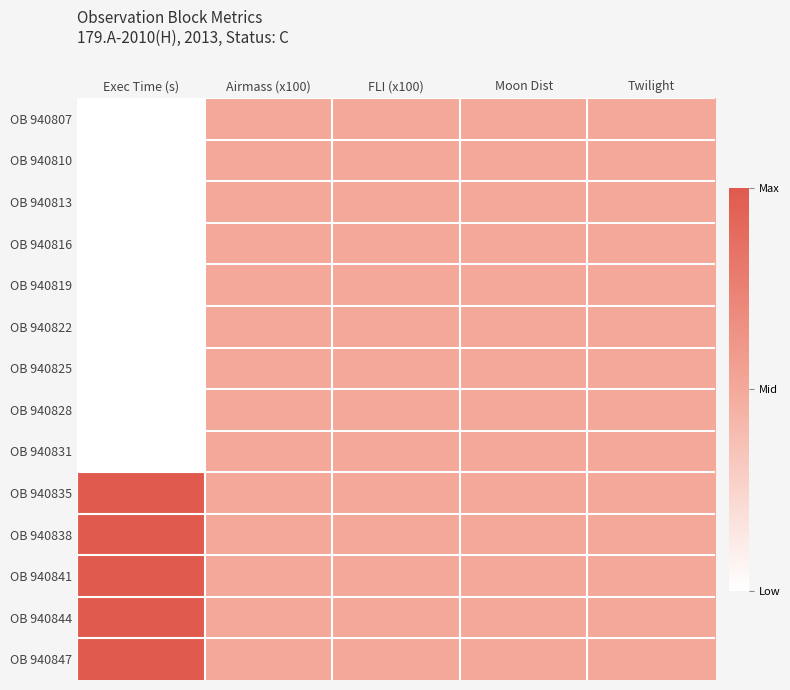

Reading left to right, extract all data points from this chart.

OB 940807: Exec Time (s)=0.0	Airmass (x100)=0.5	FLI (x100)=0.5	Moon Dist=0.5	Twilight=0.5
OB 940810: Exec Time (s)=0.0	Airmass (x100)=0.5	FLI (x100)=0.5	Moon Dist=0.5	Twilight=0.5
OB 940813: Exec Time (s)=0.0	Airmass (x100)=0.5	FLI (x100)=0.5	Moon Dist=0.5	Twilight=0.5
OB 940816: Exec Time (s)=0.0	Airmass (x100)=0.5	FLI (x100)=0.5	Moon Dist=0.5	Twilight=0.5
OB 940819: Exec Time (s)=0.0	Airmass (x100)=0.5	FLI (x100)=0.5	Moon Dist=0.5	Twilight=0.5
OB 940822: Exec Time (s)=0.0	Airmass (x100)=0.5	FLI (x100)=0.5	Moon Dist=0.5	Twilight=0.5
OB 940825: Exec Time (s)=0.0	Airmass (x100)=0.5	FLI (x100)=0.5	Moon Dist=0.5	Twilight=0.5
OB 940828: Exec Time (s)=0.0	Airmass (x100)=0.5	FLI (x100)=0.5	Moon Dist=0.5	Twilight=0.5
OB 940831: Exec Time (s)=0.0	Airmass (x100)=0.5	FLI (x100)=0.5	Moon Dist=0.5	Twilight=0.5
OB 940835: Exec Time (s)=1.0	Airmass (x100)=0.5	FLI (x100)=0.5	Moon Dist=0.5	Twilight=0.5
OB 940838: Exec Time (s)=1.0	Airmass (x100)=0.5	FLI (x100)=0.5	Moon Dist=0.5	Twilight=0.5
OB 940841: Exec Time (s)=1.0	Airmass (x100)=0.5	FLI (x100)=0.5	Moon Dist=0.5	Twilight=0.5
OB 940844: Exec Time (s)=1.0	Airmass (x100)=0.5	FLI (x100)=0.5	Moon Dist=0.5	Twilight=0.5
OB 940847: Exec Time (s)=1.0	Airmass (x100)=0.5	FLI (x100)=0.5	Moon Dist=0.5	Twilight=0.5